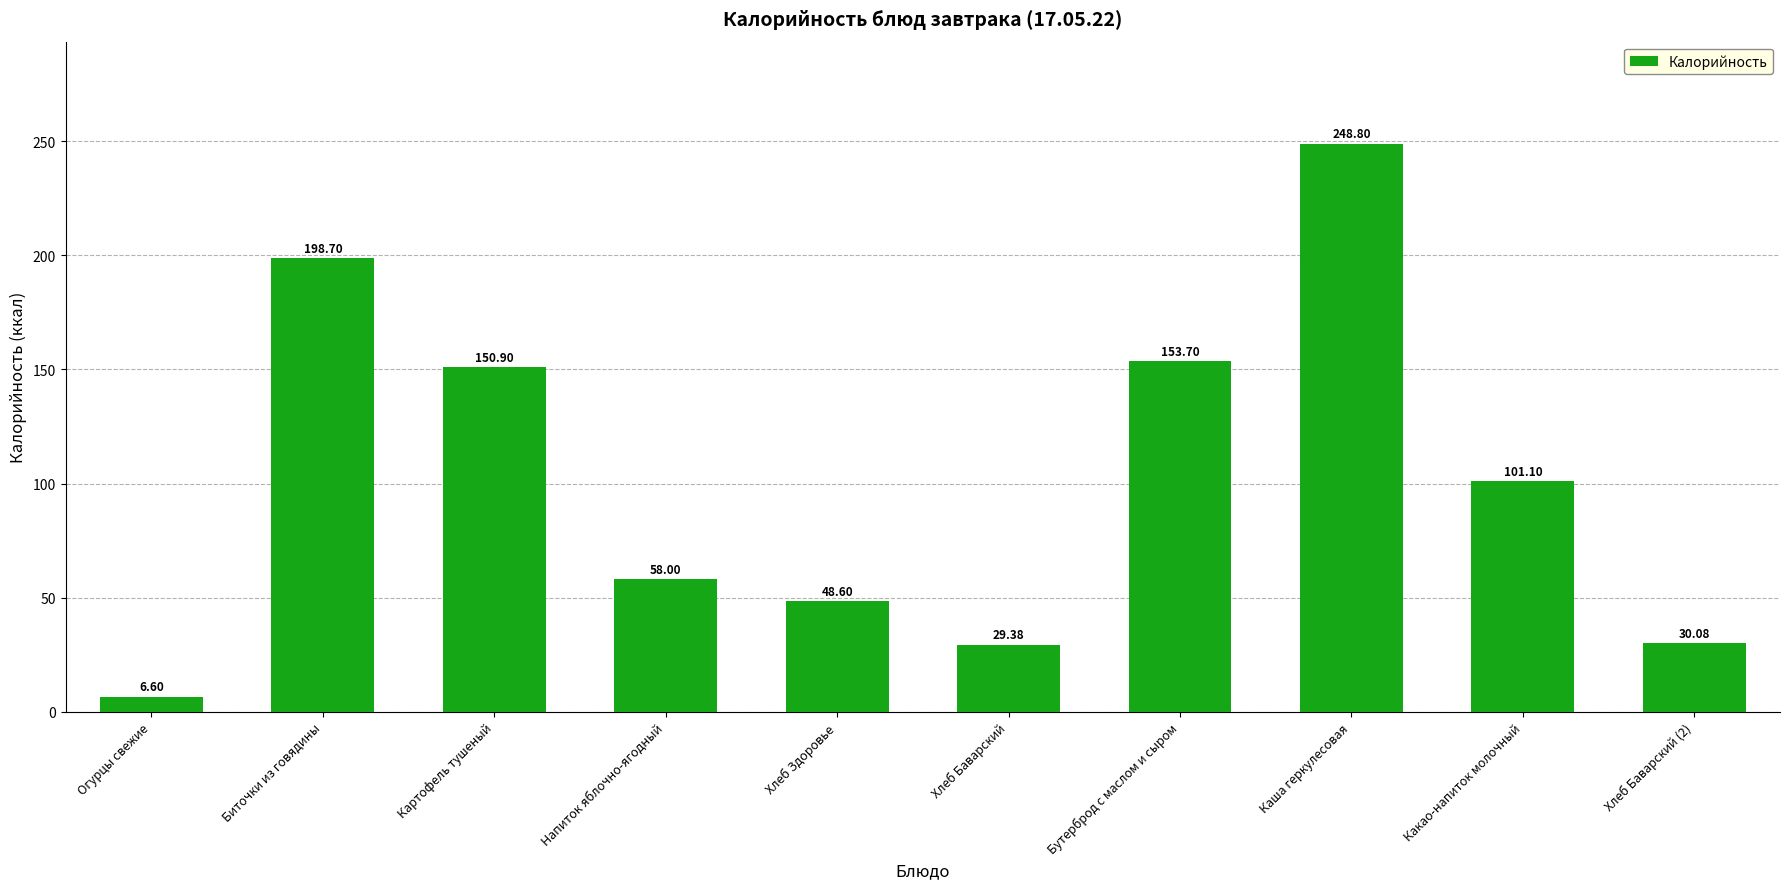

What is the sum of the values at Каша геркулесовая and Какао-напиток молочный?

349.9